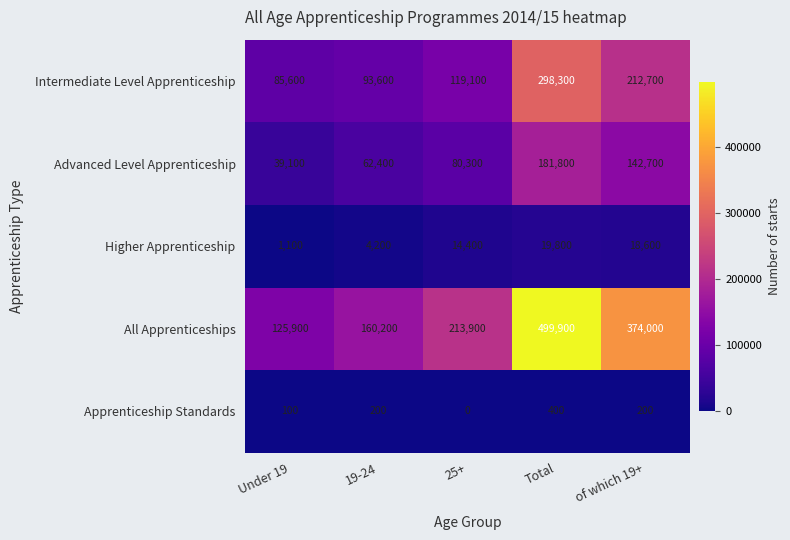

How many data points does each series have?

5